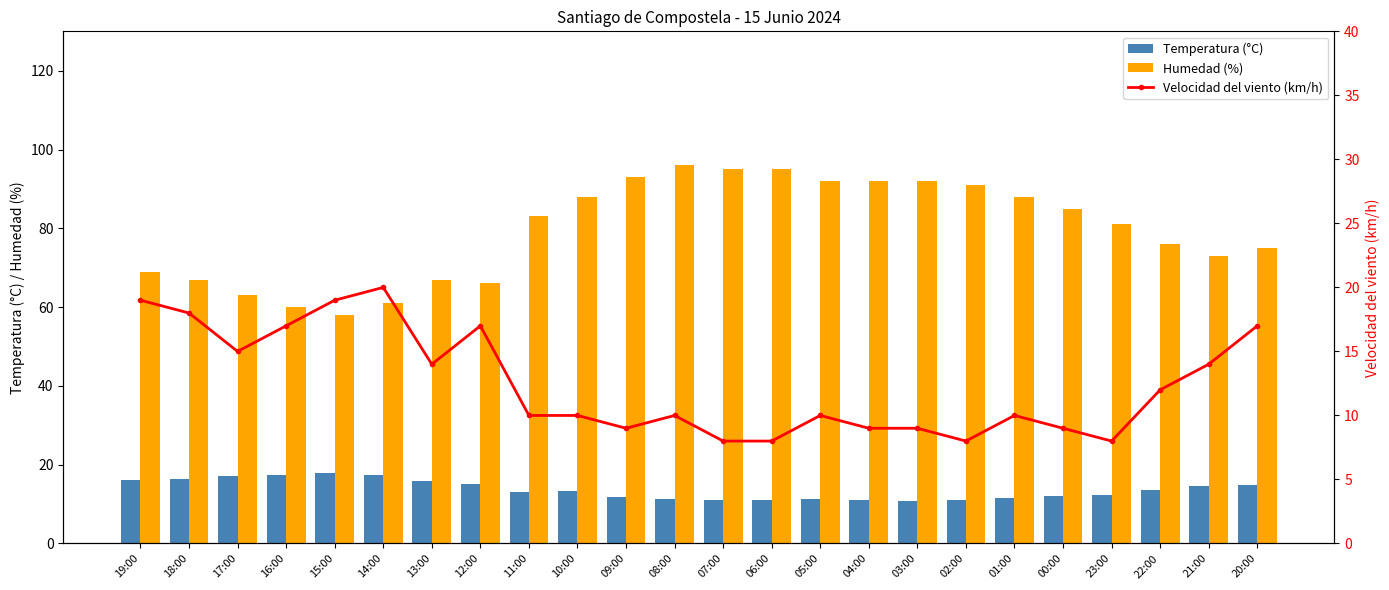

At how many categories does at least one series exceed 38?

24